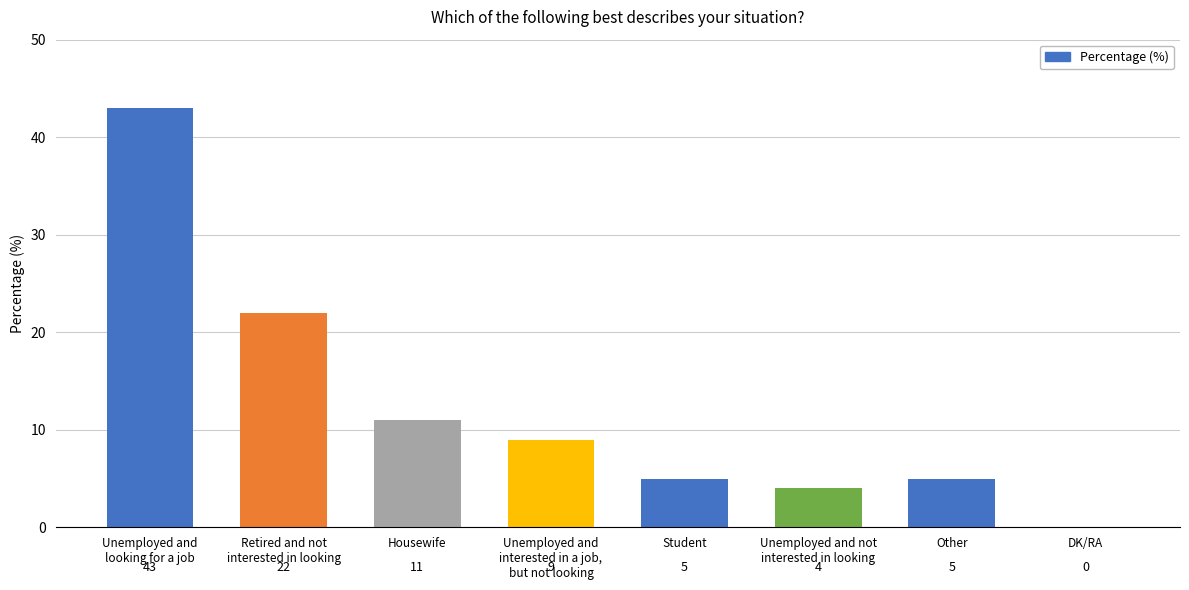

The chart shows a value of 5 at Other. True or false?

True